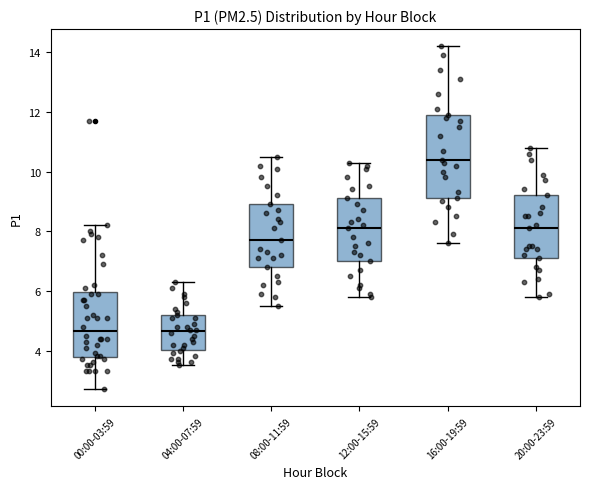

Where is the lower edge of the box for 04:00-07:59 on the y-axis? The values are not printed on the chart, so give them approximately, as read against the axis.

4.0